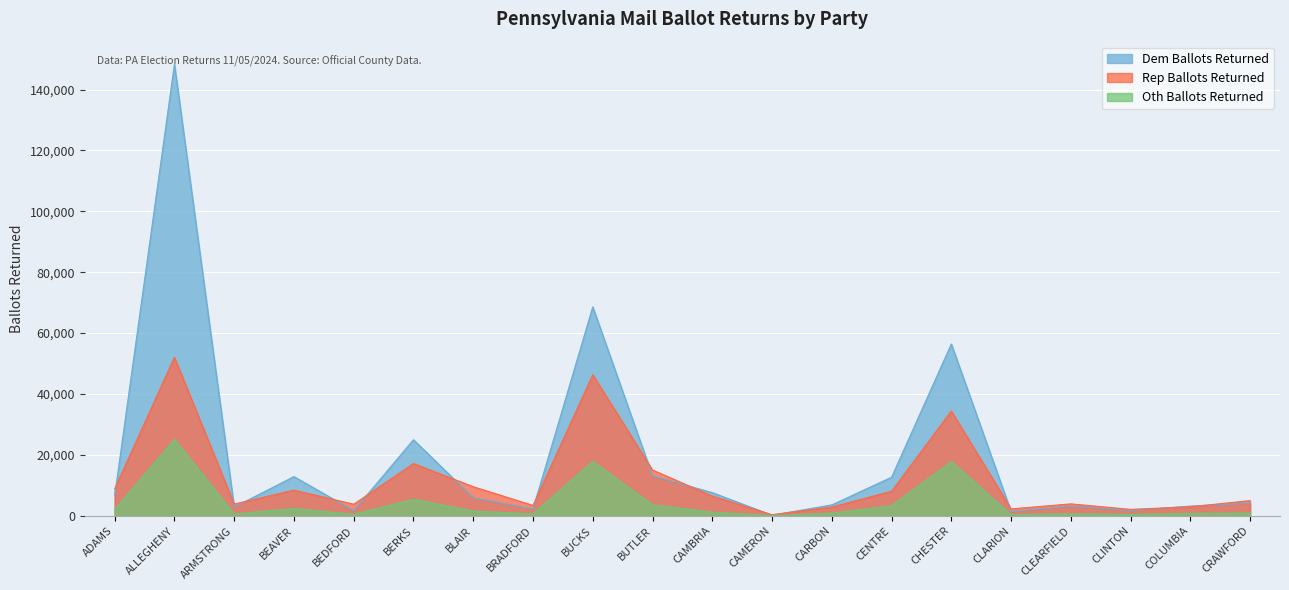

What is the smallest value displayed?

46